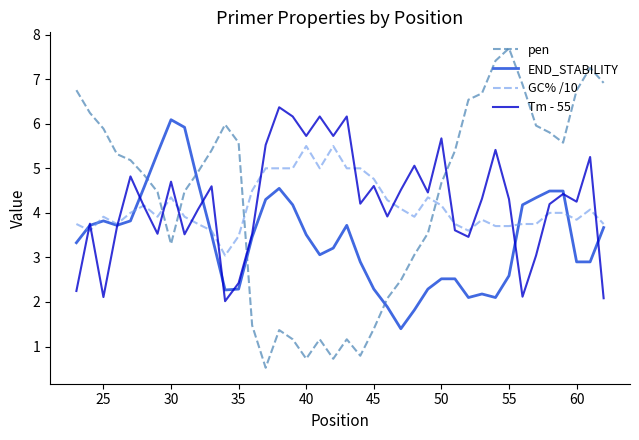

Which series has the largest total across all categories?

pen